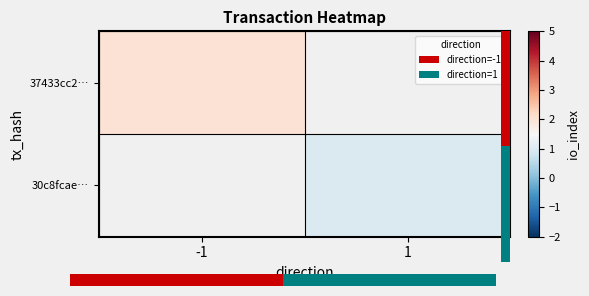

Which category has the lowest value in the 30c8fcae… series?

-1